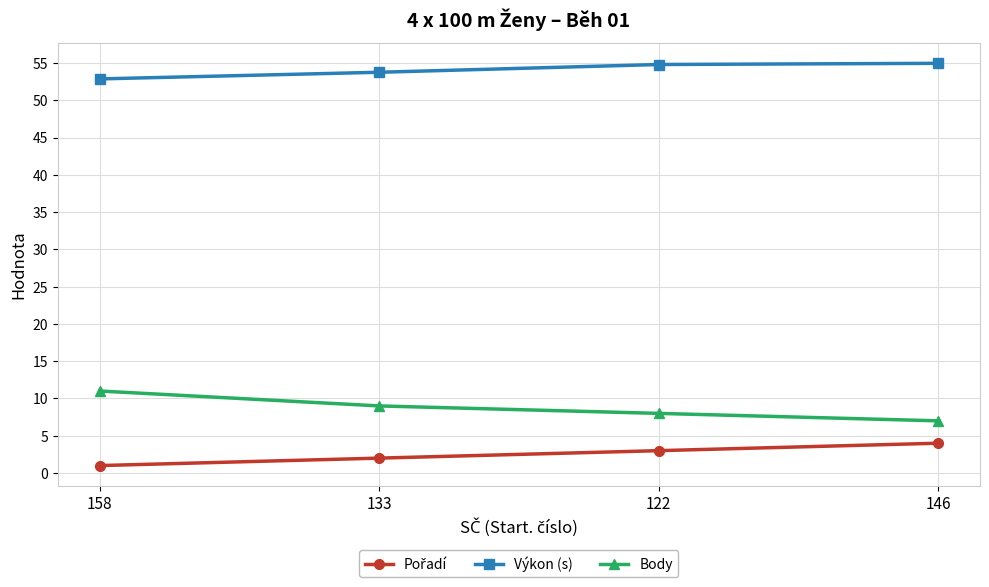

Is the value of Body at 133 greater than the value of Výkon (s) at 122?

No